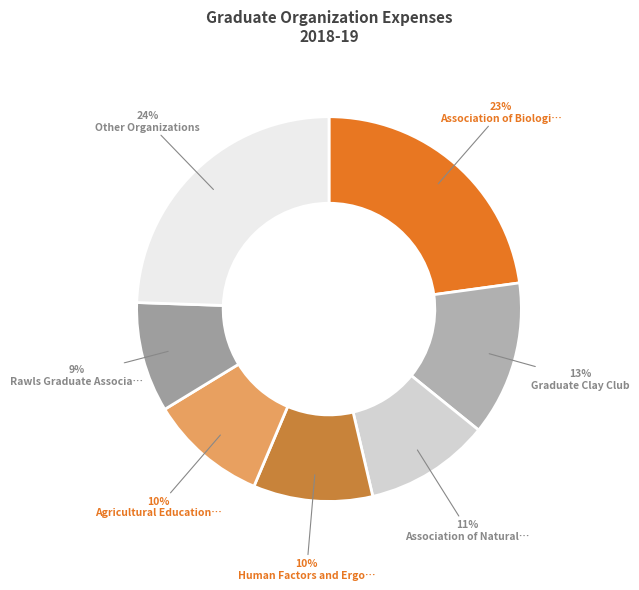

Does any single category account for the majority?

No